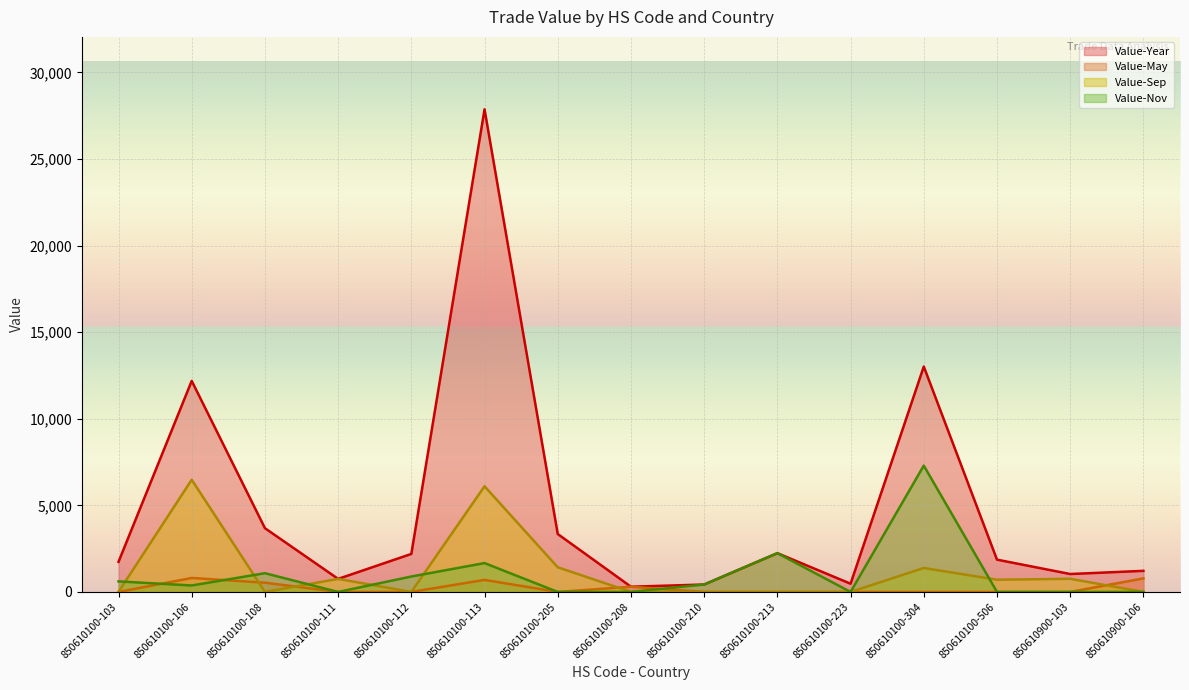

Where is Value-Nov nearest to the value 3648?

850610100-213